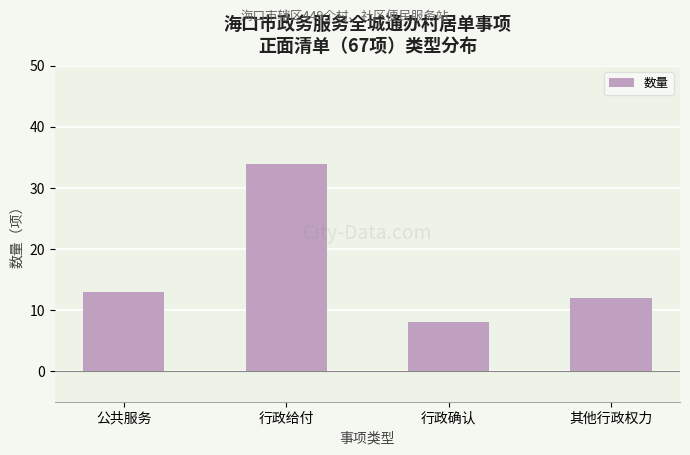

Between 行政给付 and 其他行政权力, which is larger?

行政给付